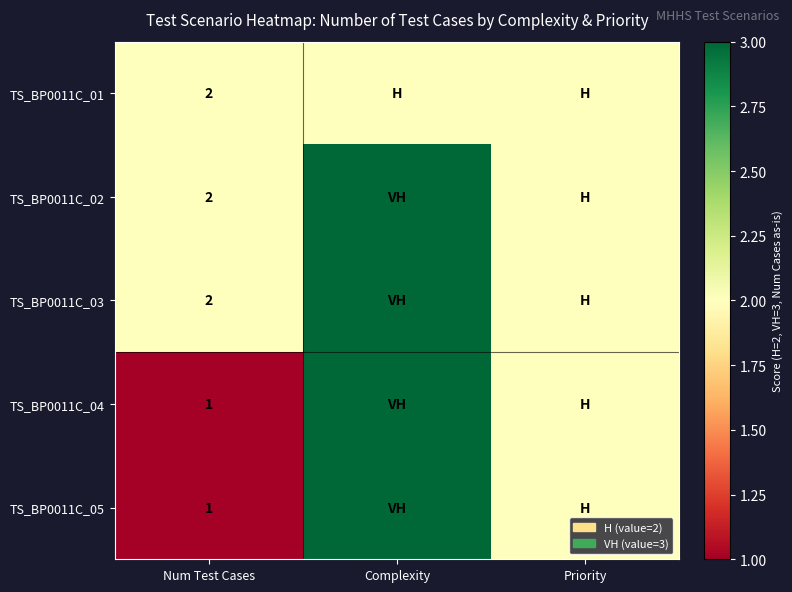

How many TS_BP0011C_05 values are between 1 and 3?

3